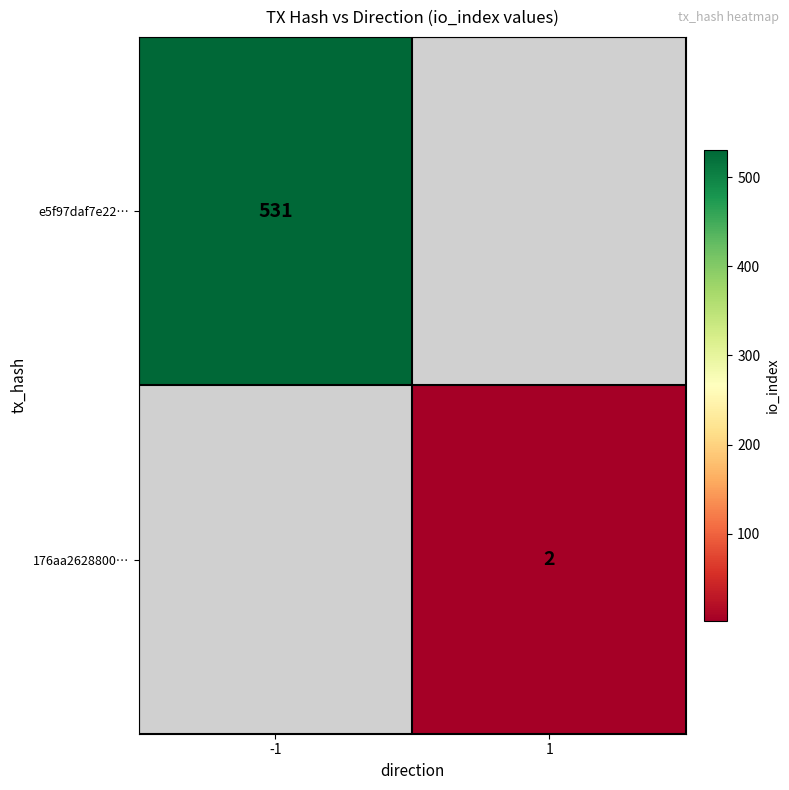

Is it true that 176aa2628800… equals 1 at 1?

False